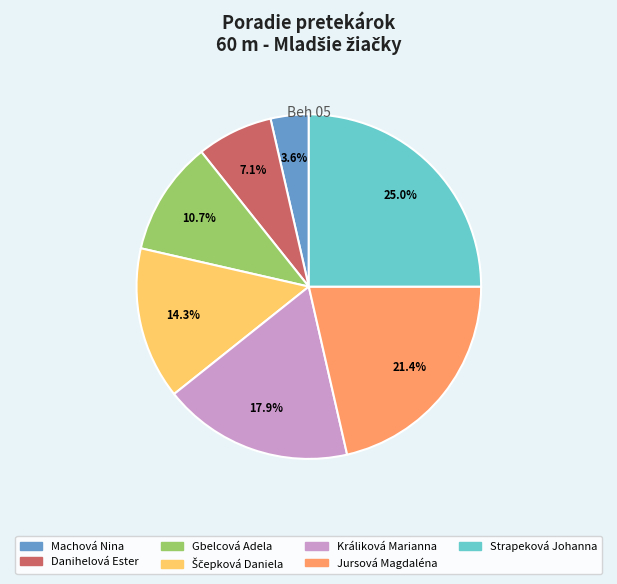

Combined, do Gbelcová Adela and Králiková Marianna account for over 50%?

No